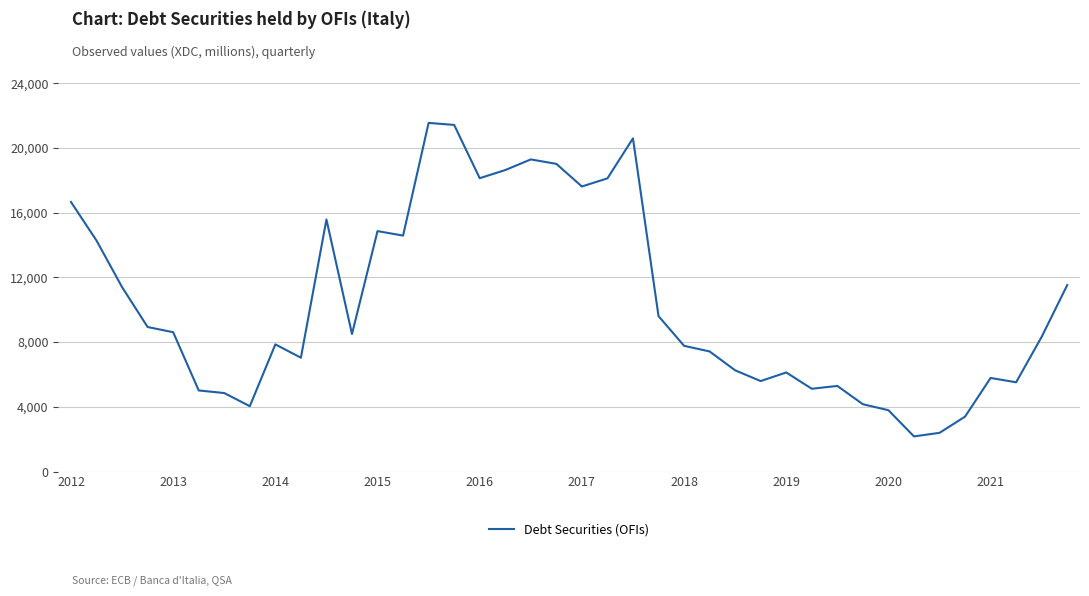

What is the difference between the maximum and minimum values?

19374